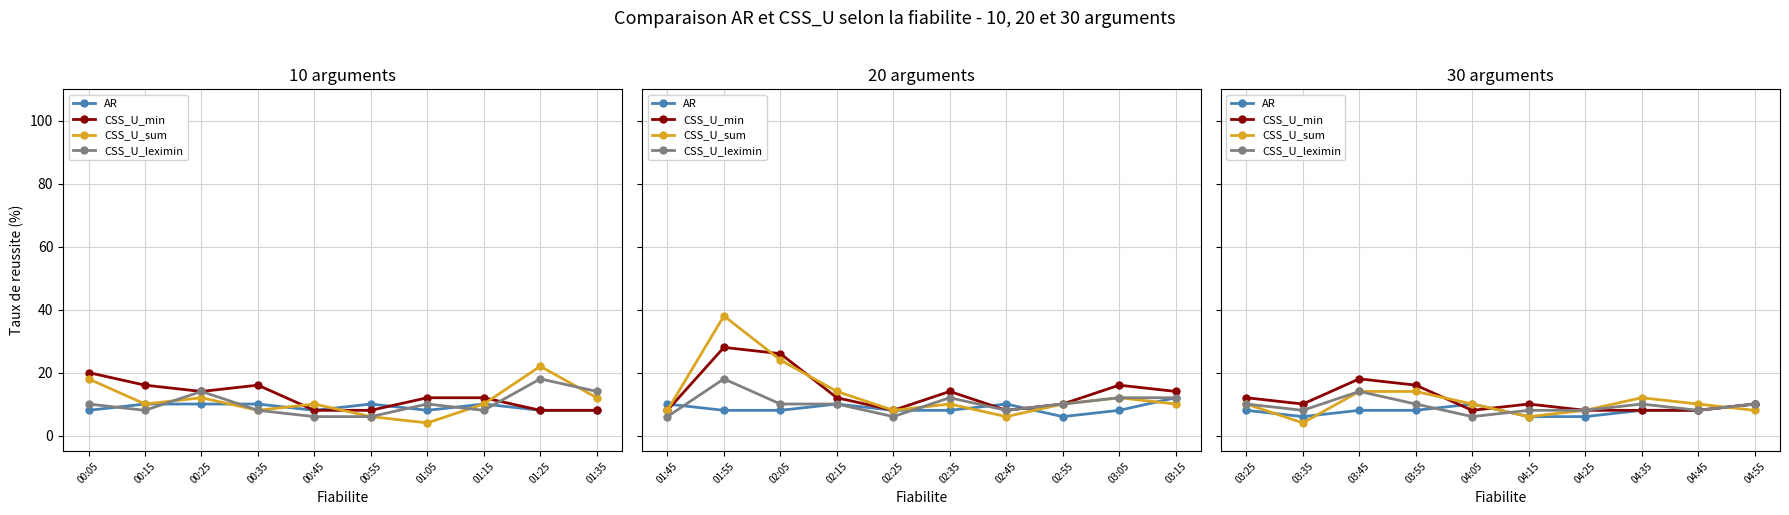

Does the chart display data point markers on the line(s)?

Yes